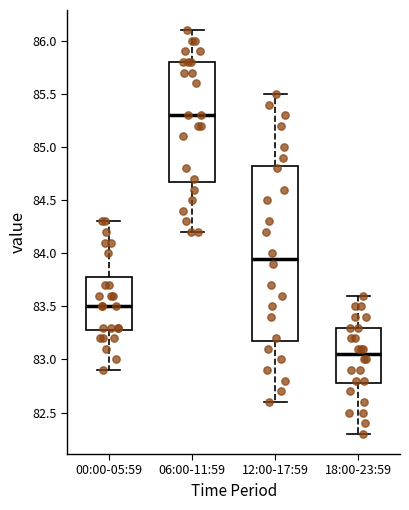

Reading left to right, transcribe this box plot: for each box, give where its median line is, the range the box spans, and where its two whiskers end, as read against the y-axis. The values are not printed on the chart, so give them approximately, as read against the axis.

00:00-05:59: median 83.50, box 83.30 to 83.80, whiskers 82.90 to 84.30
06:00-11:59: median 85.30, box 84.70 to 85.80, whiskers 84.20 to 86.10
12:00-17:59: median 83.95, box 83.20 to 84.85, whiskers 82.60 to 85.50
18:00-23:59: median 83.05, box 82.80 to 83.30, whiskers 82.30 to 83.60